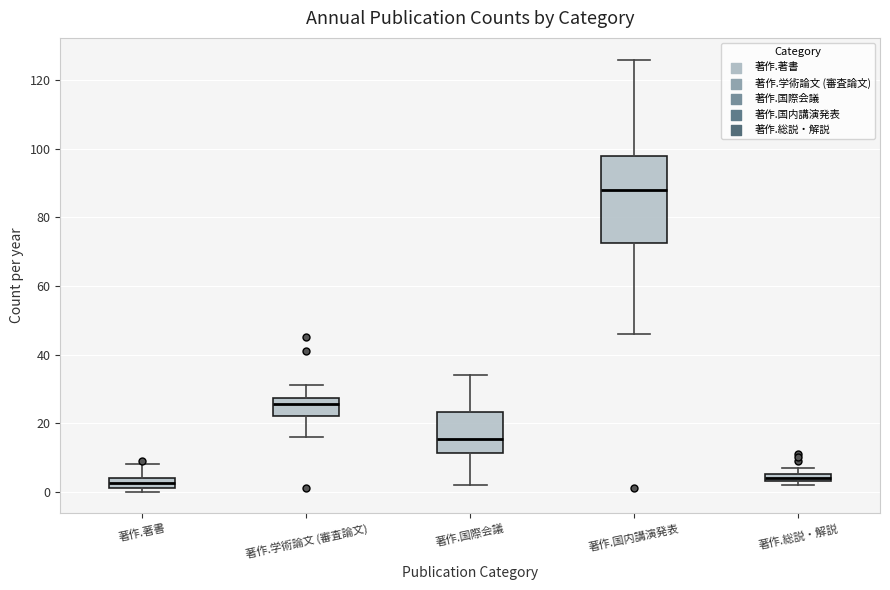

Where is the lower edge of the box for 著作.総説・解説 on the y-axis? The values are not printed on the chart, so give them approximately, as read against the axis.

4